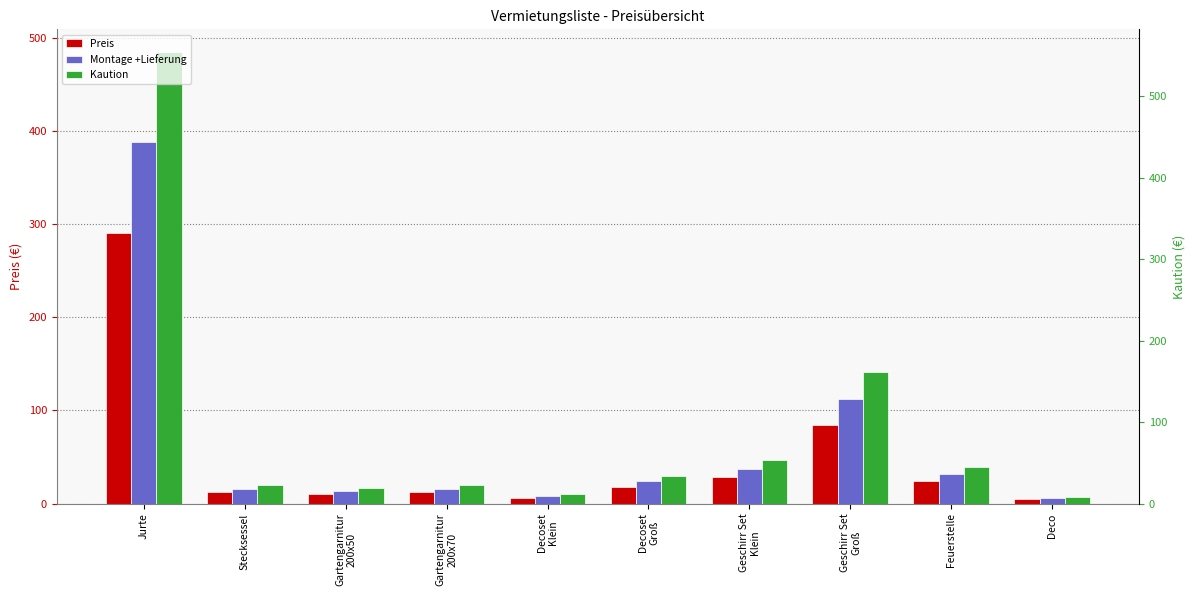

How many groups of bars are there?

10